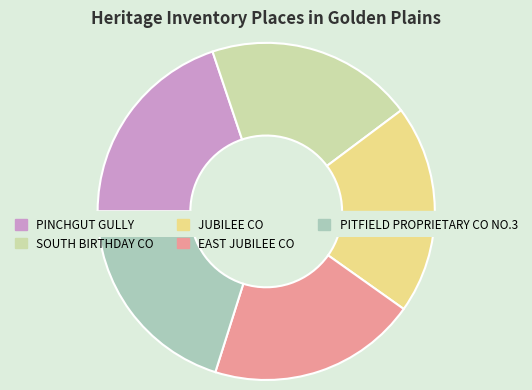

The PITFIELD PROPRIETARY CO NO.3 slice represents 20% of the pie. True or false?

True